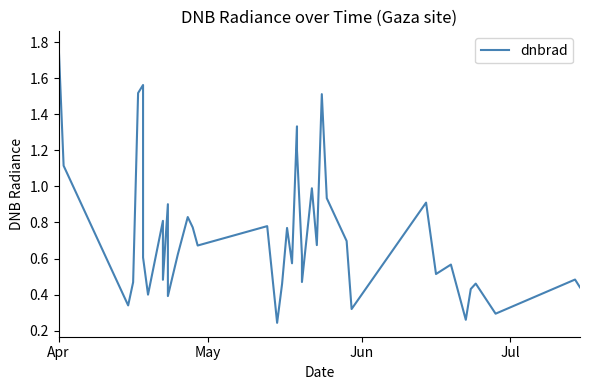

Reading left to right, transcribe all the data shown in this chart.

1.8	1.1	0.3	0.5	1.5	1.6	0.6	0.4	0.8	0.5	0.9	0.4	0.6	0.8	0.8	0.7	0.8	0.2	0.5	0.8	0.6	1.3	1.2	0.6	0.5	1.0	0.7	1.5	0.9	0.7	0.3	0.9	0.5	0.6	0.3	0.4	0.5	0.3	0.5	0.4